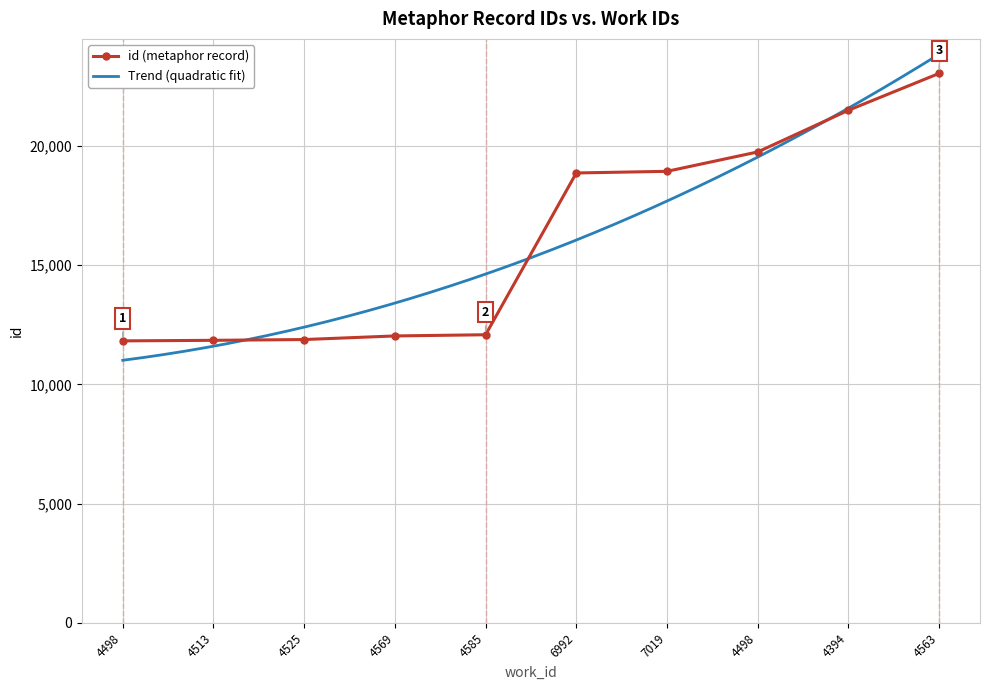

What is the approximate value at 4569?

12031